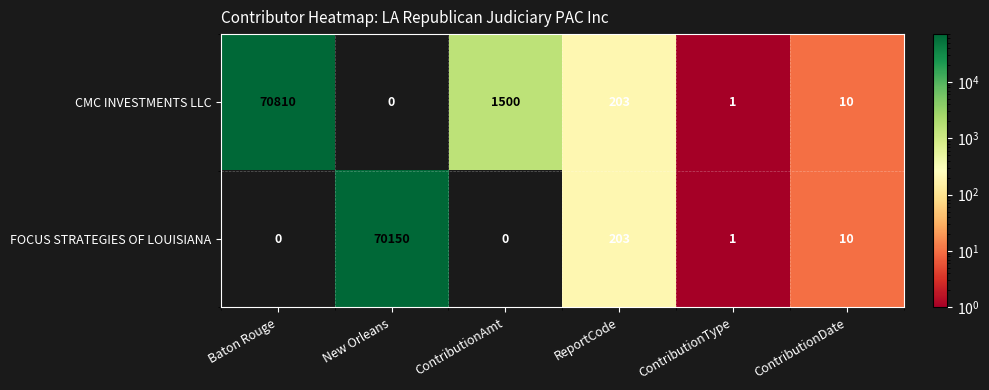

Reading left to right, transcribe all the data shown in this chart.

CMC INVESTMENTS LLC: 70810	0	1500	203	1	10
FOCUS STRATEGIES OF LOUISIANA: 0	70150	0	203	1	10